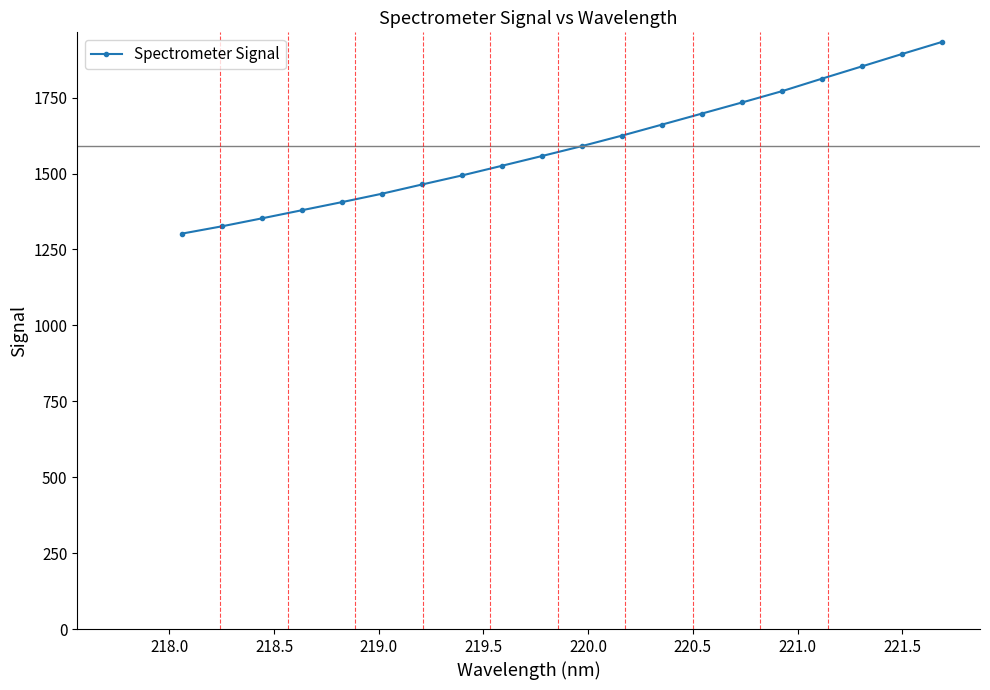

What is the greatest value displayed?

1933.5